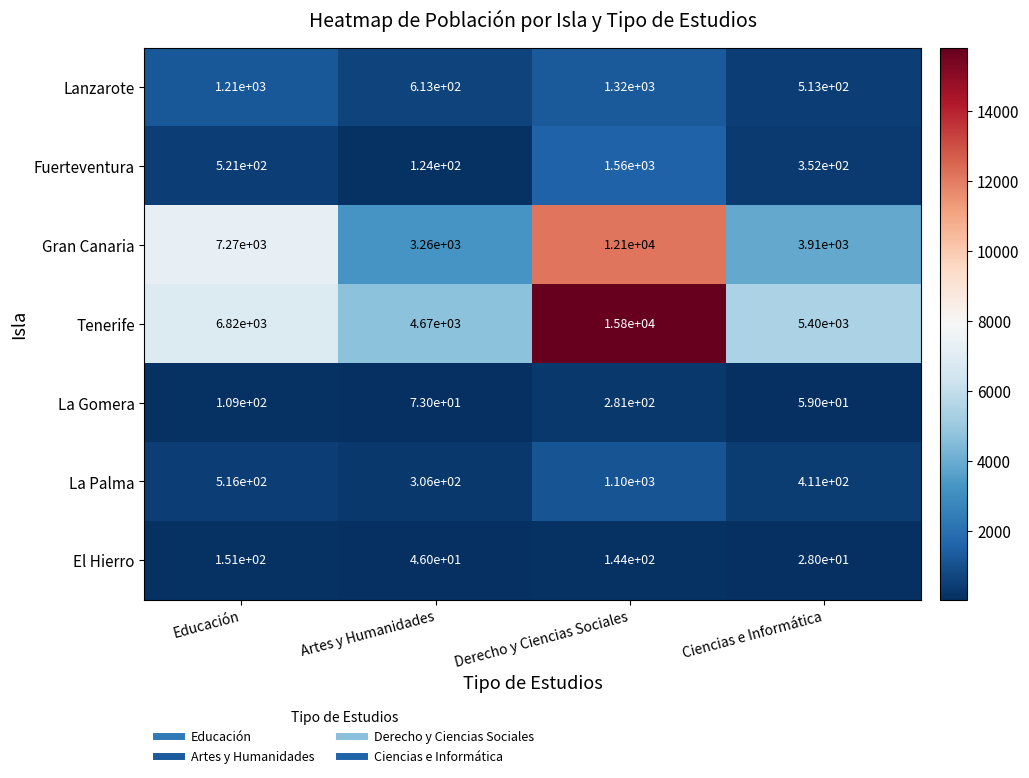

Where is La Gomera nearest to the value 170?

Educación